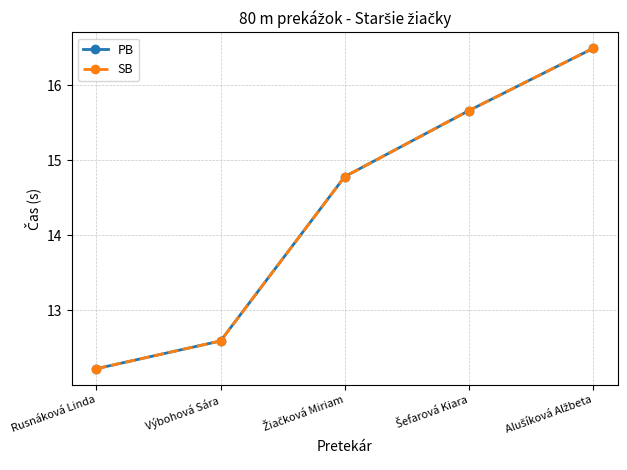

Does the chart display data point markers on the line(s)?

Yes